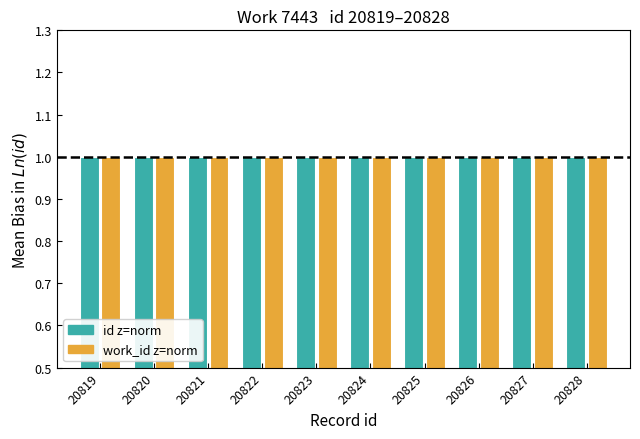

What is the maximum value shown in the chart?

1.0